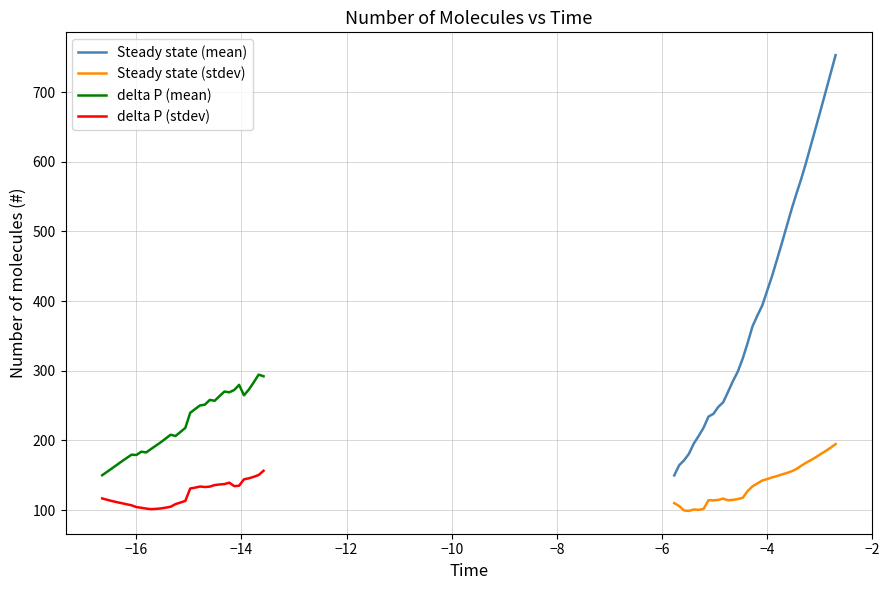

True or false: Steady state (mean) and Steady state (stdev) cross at least once.

False